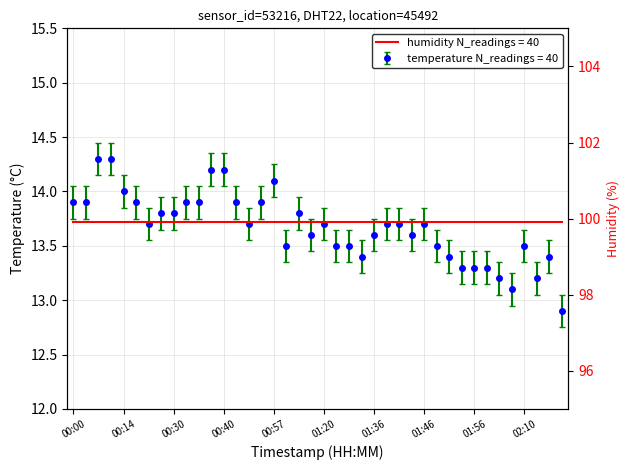

What is the maximum value shown in the chart?

14.3